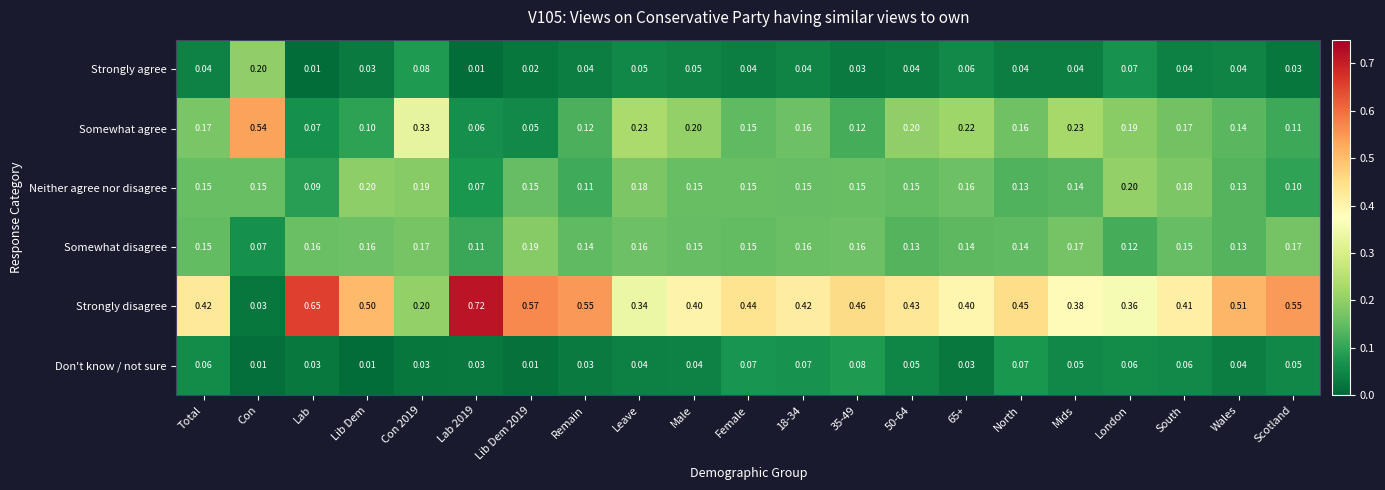

What is the total value across all series at London?

1.0